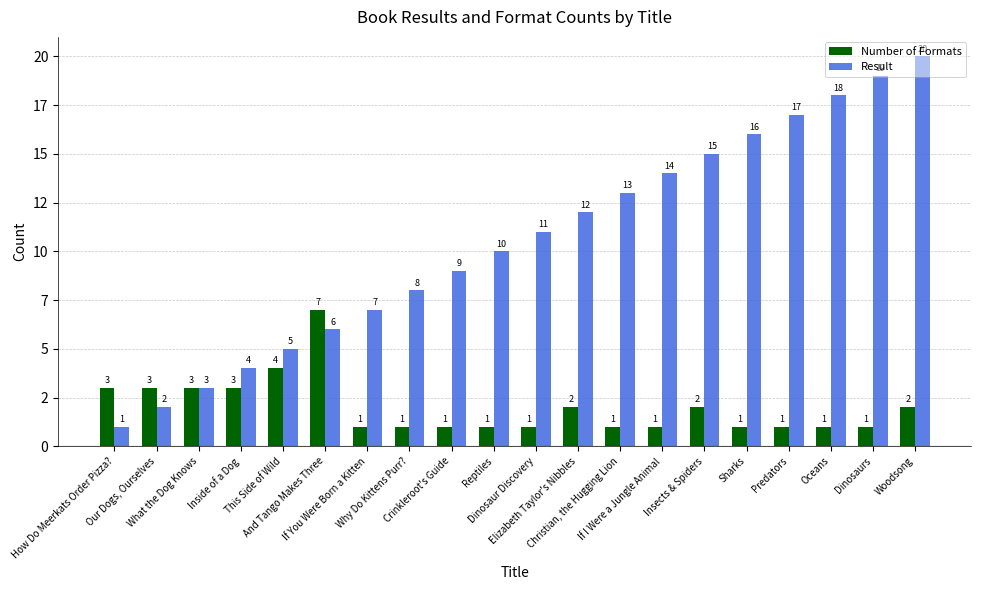

Does the chart contain any negative values?

No